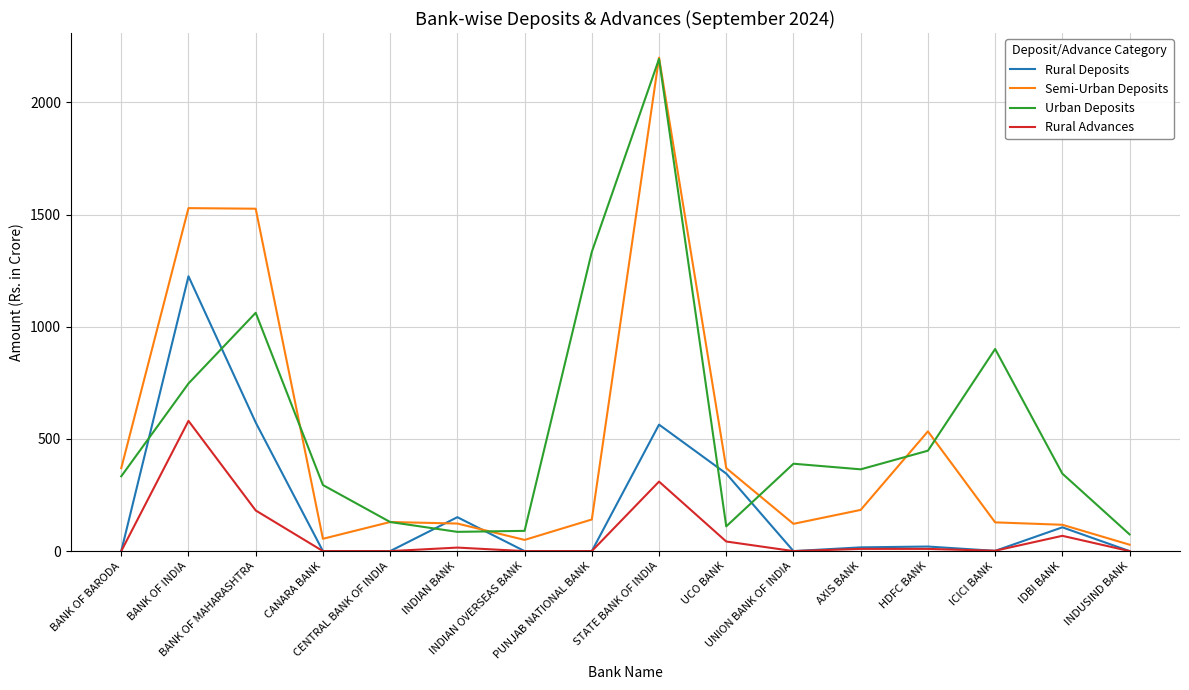

Is it true that Urban Deposits equals 901.0 at ICICI BANK?

True